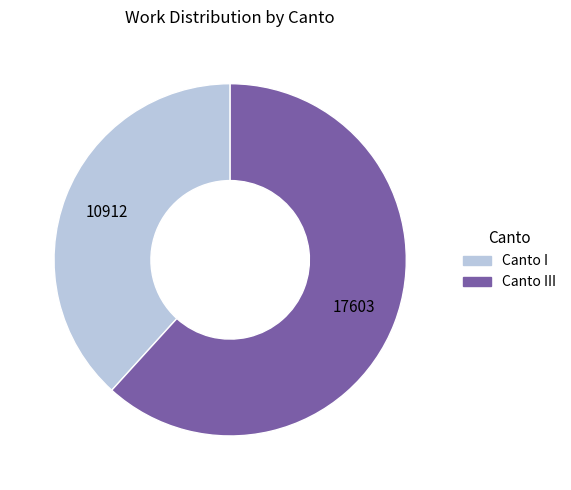

Rank the categories by value from highest to lowest.

Canto III, Canto I